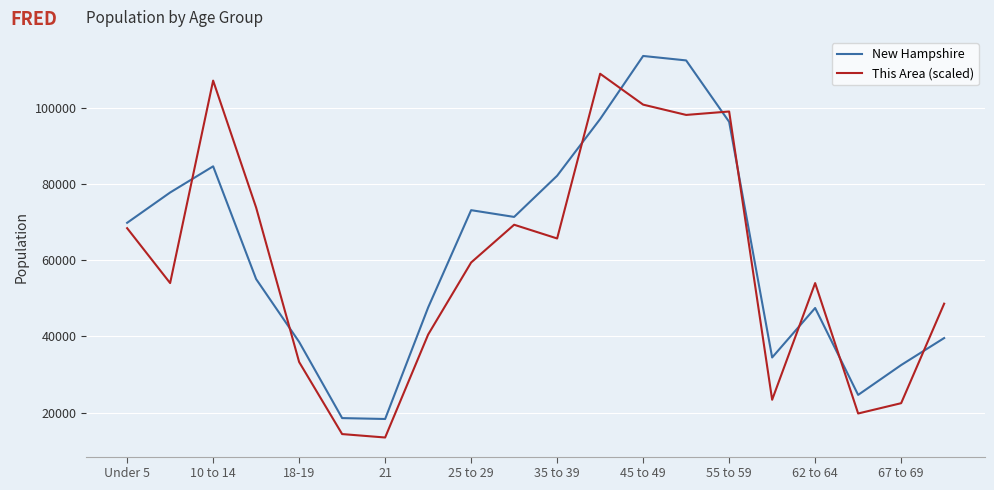

Does the chart display data point markers on the line(s)?

No